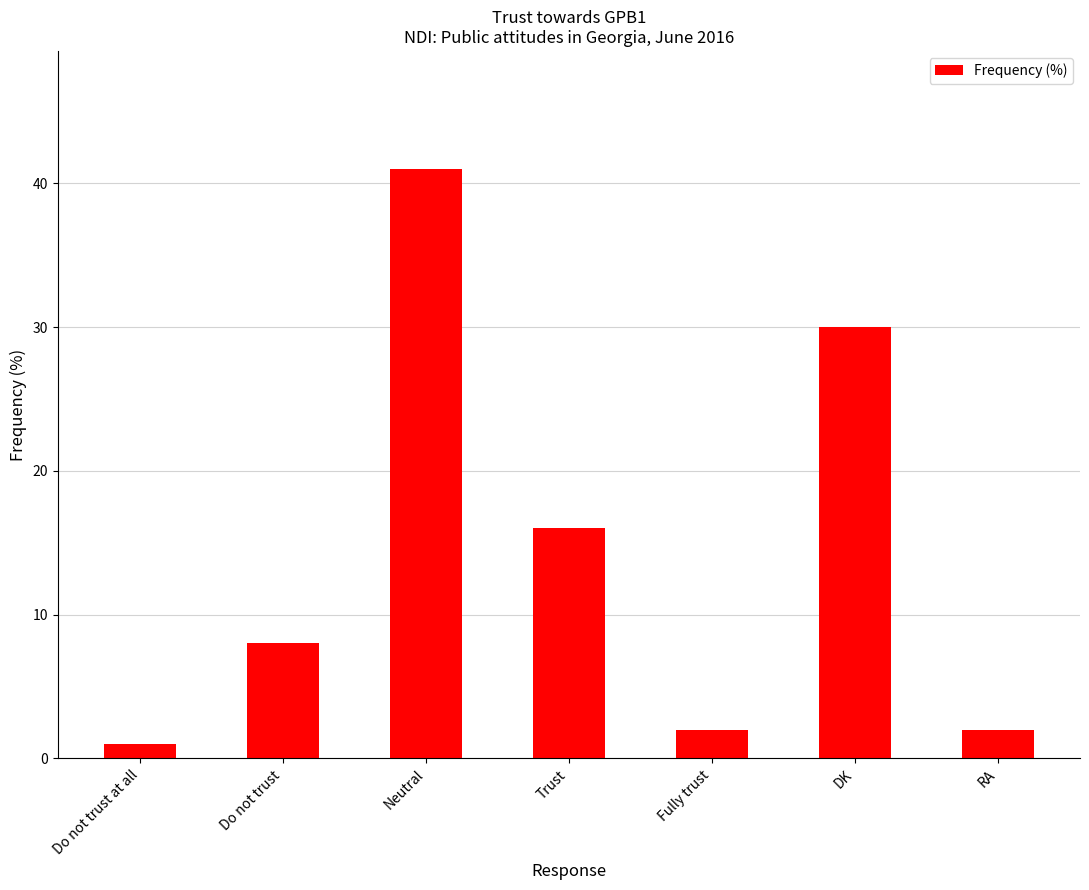

What is the difference between the maximum and minimum values?

40